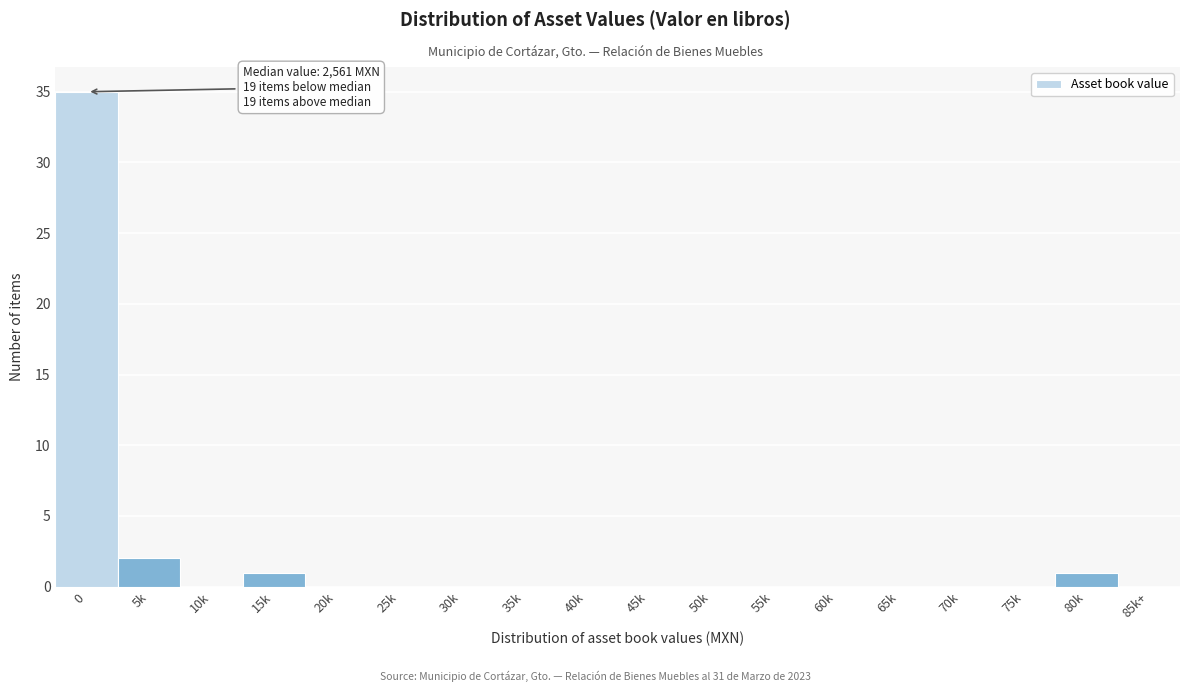

Reading right to left, transcribe all the data shown in this chart.

85k+=0	80k=1	75k=0	70k=0	65k=0	60k=0	55k=0	50k=0	45k=0	40k=0	35k=0	30k=0	25k=0	20k=0	15k=1	10k=0	5k=2	0=35